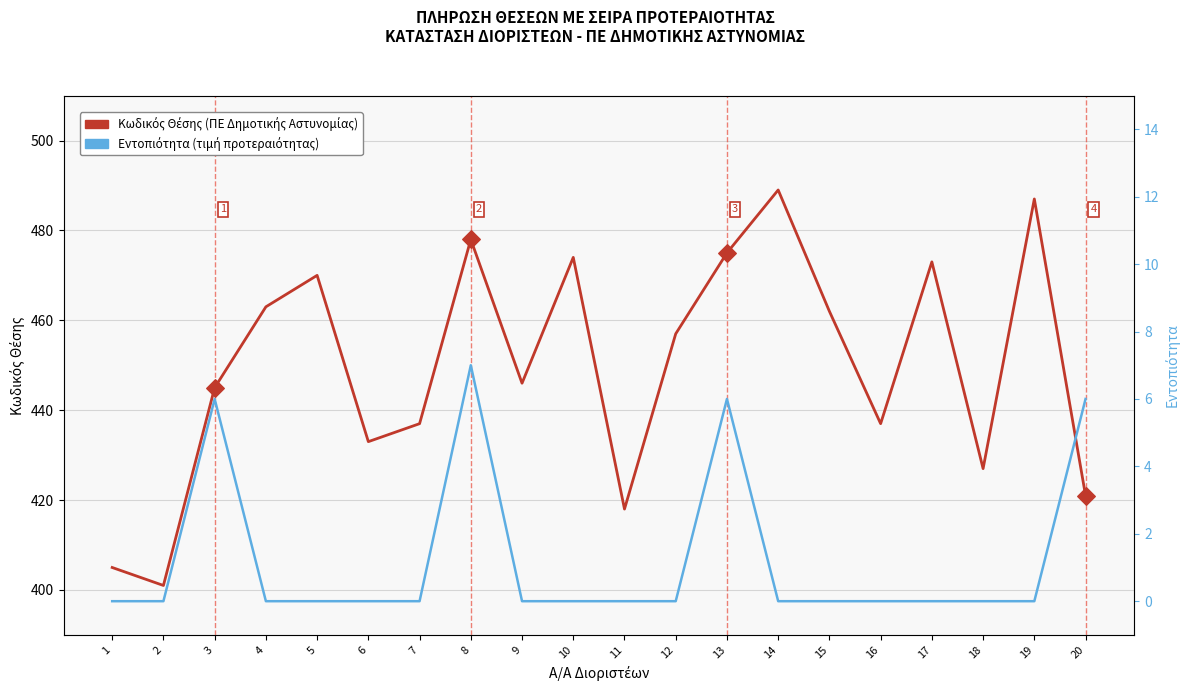

Is the value of Εντοπιότητα at 1 greater than the value of Κωδικός Θέσης at 3?

No